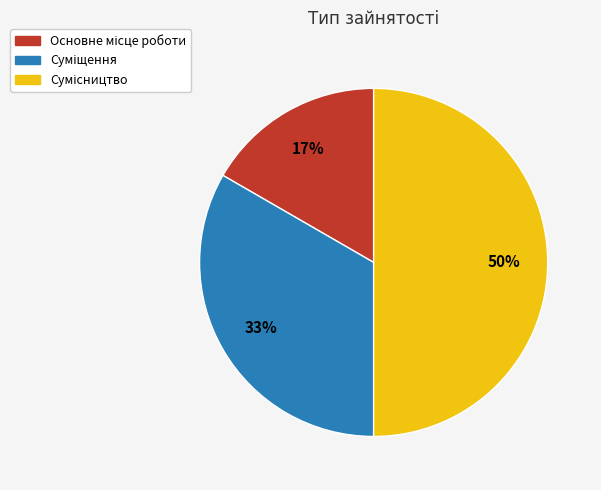

To the nearest percent, what is the difference between the largest and smallest slice percentages?

33%